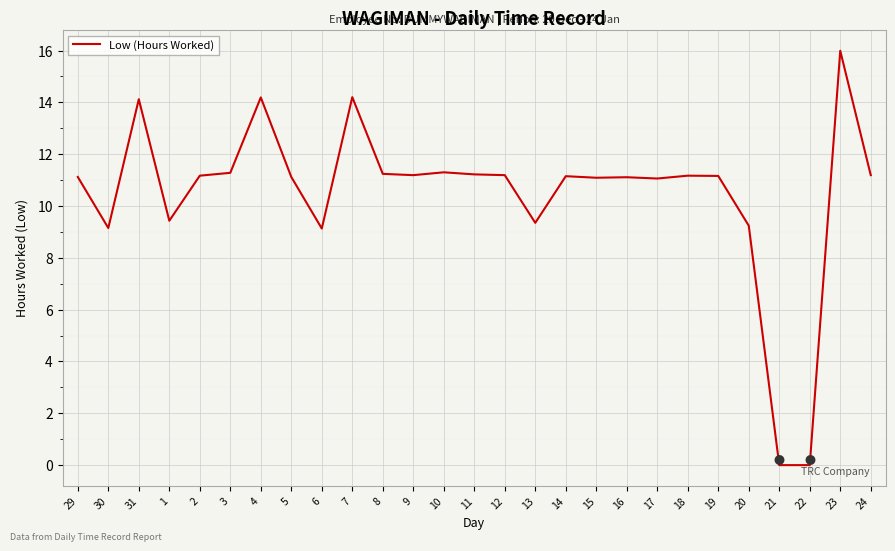

Which category has the highest value across all series?

23